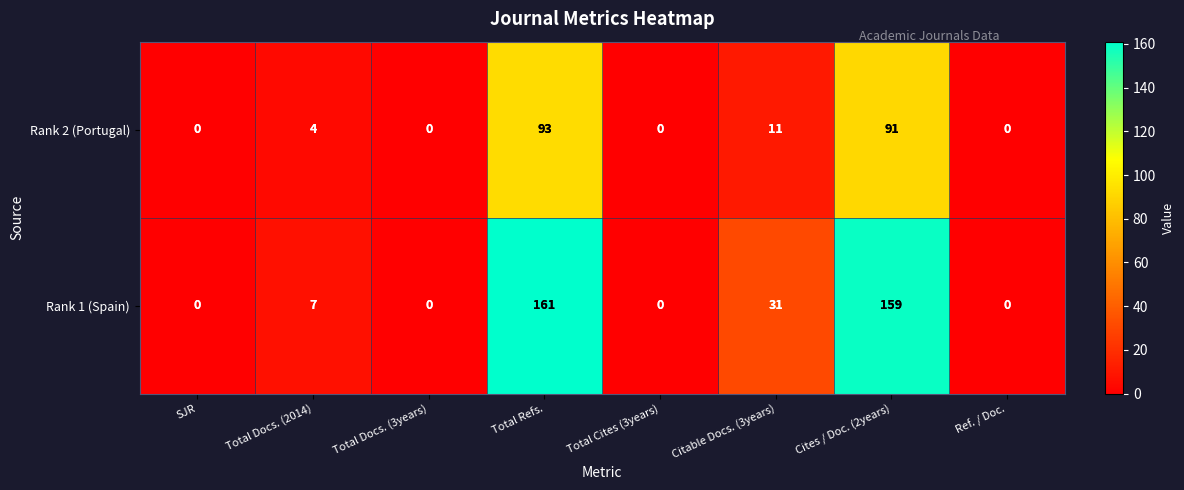

Where is Rank 1 (Spain) nearest to the value 80?

Citable Docs. (3years)